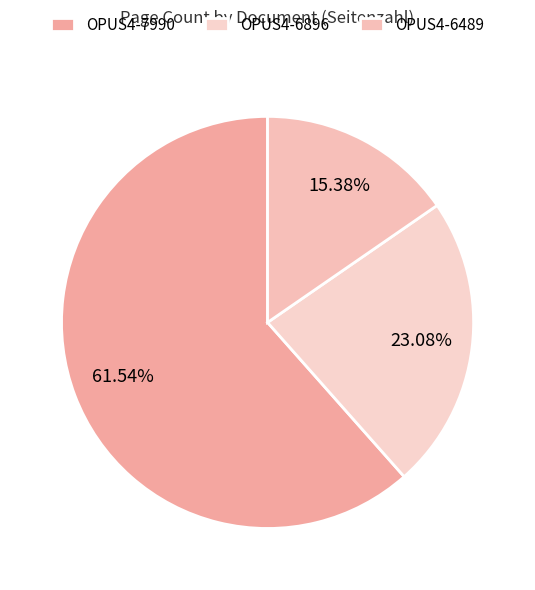

How many slices are in this pie chart?

3